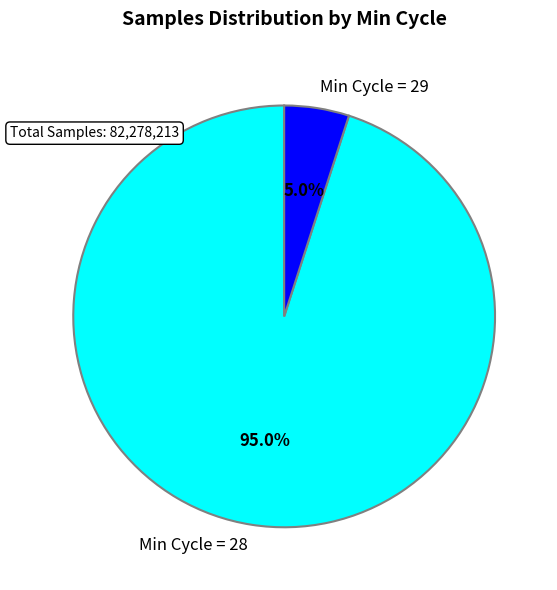

What is the smallest slice in the pie chart?

Min Cycle = 29